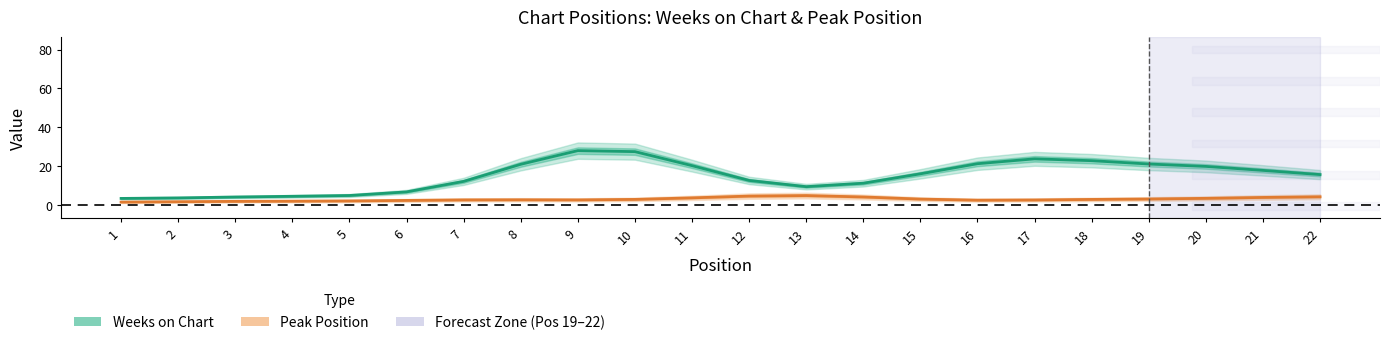

The value of Peak Position at 6 is 2.5. True or false?

True